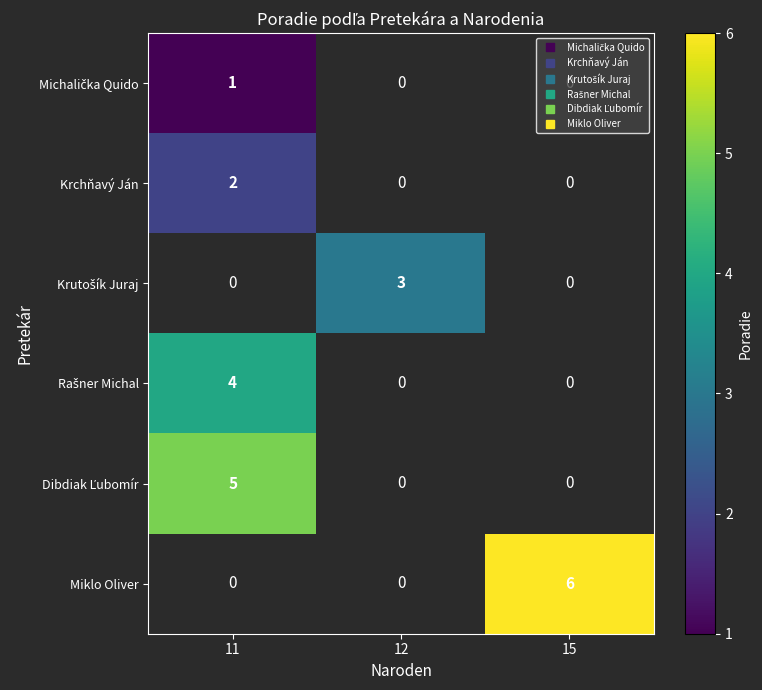

How many values in Rašner Michal are above zero?

1